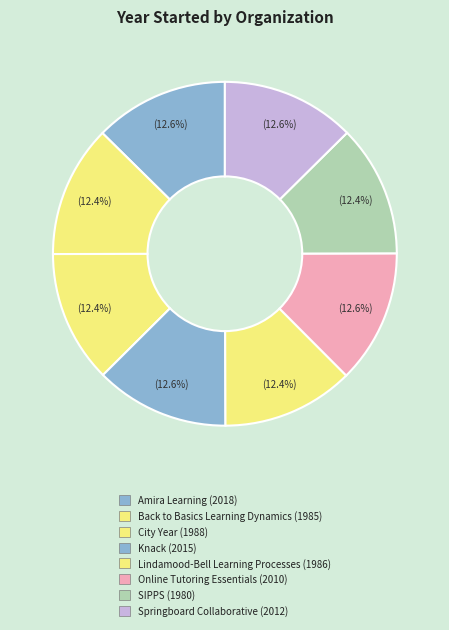

To the nearest percent, what percentage of the pie is SIPPS?

12%